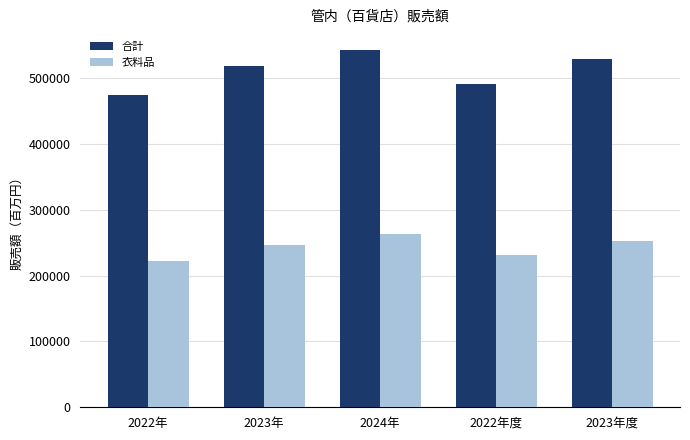

At which label is 合計 closest to 508358?

2023年